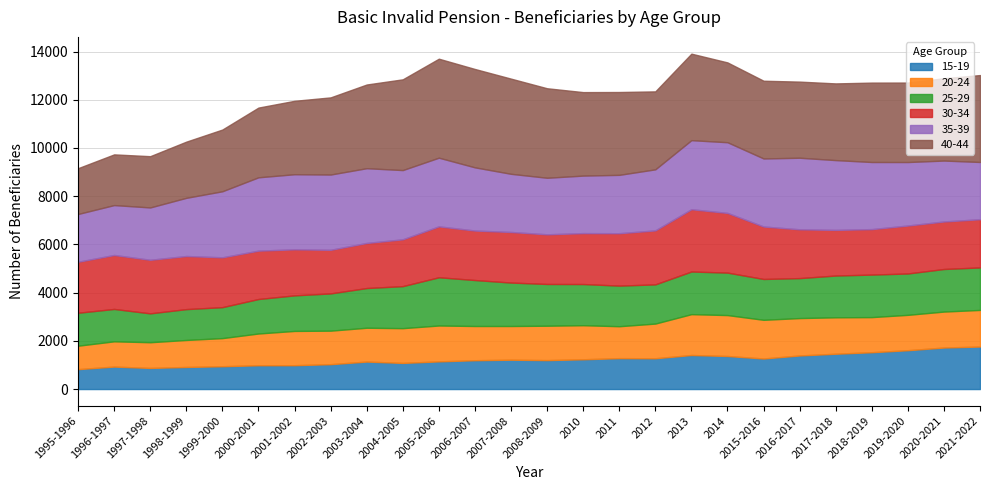

The value of 30-34 at 2020-2021 is 1971. True or false?

True